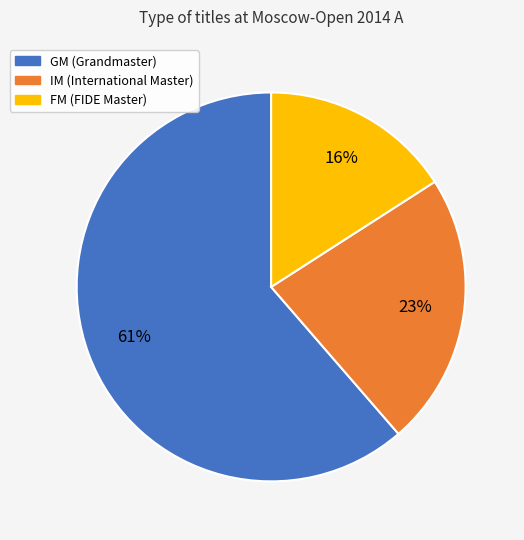

Which category has the smallest portion of the pie?

FM